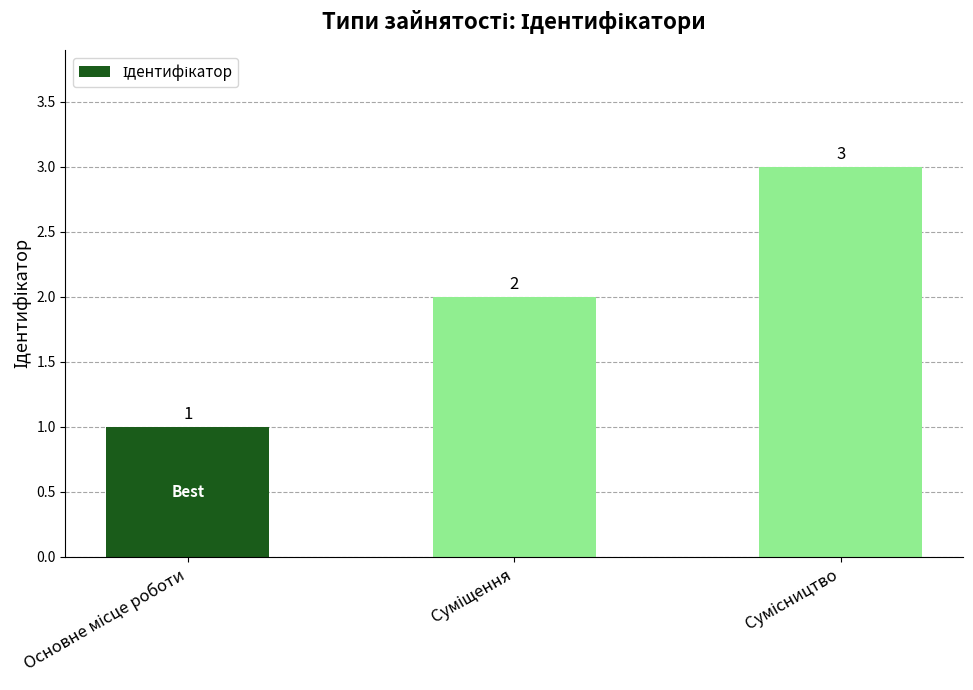

What is the greatest value displayed?

3